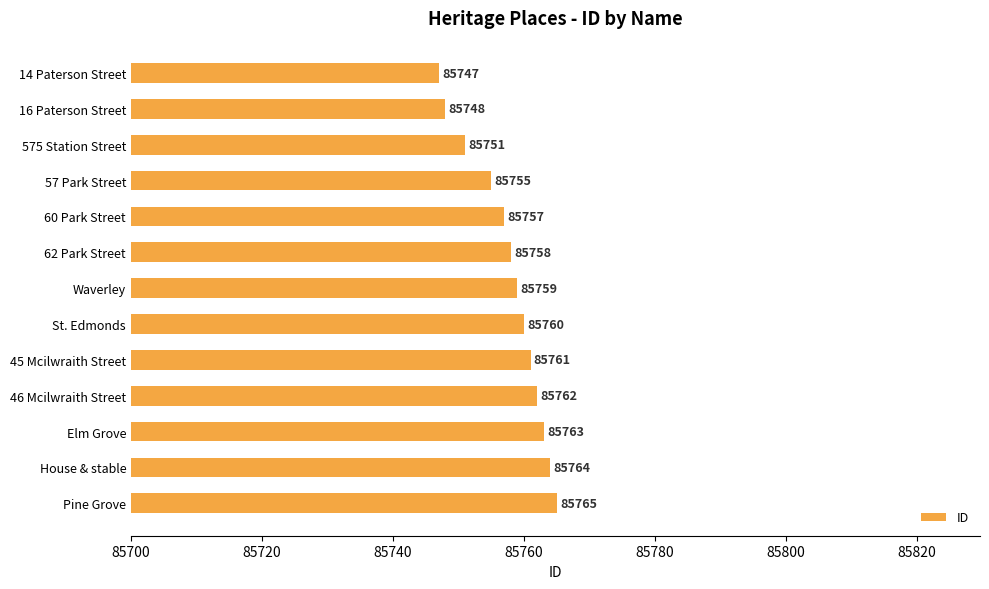

What is the greatest value displayed?

85765